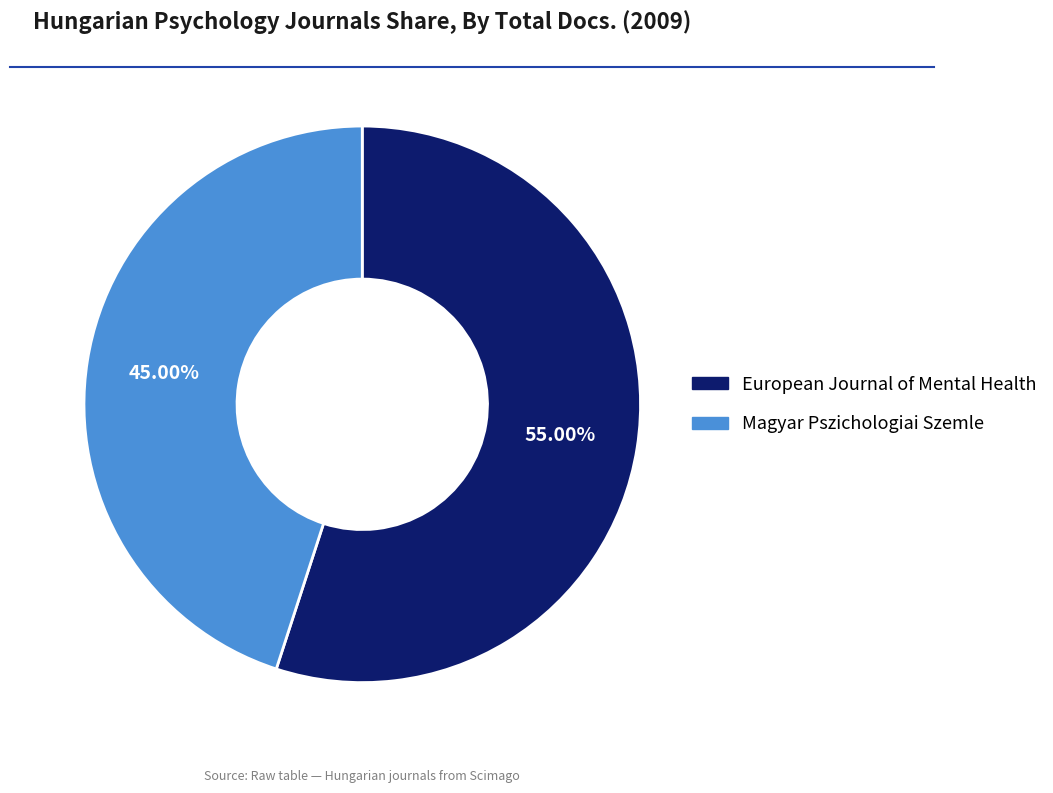

The European Journal of Mental Health slice represents 47% of the pie. True or false?

False